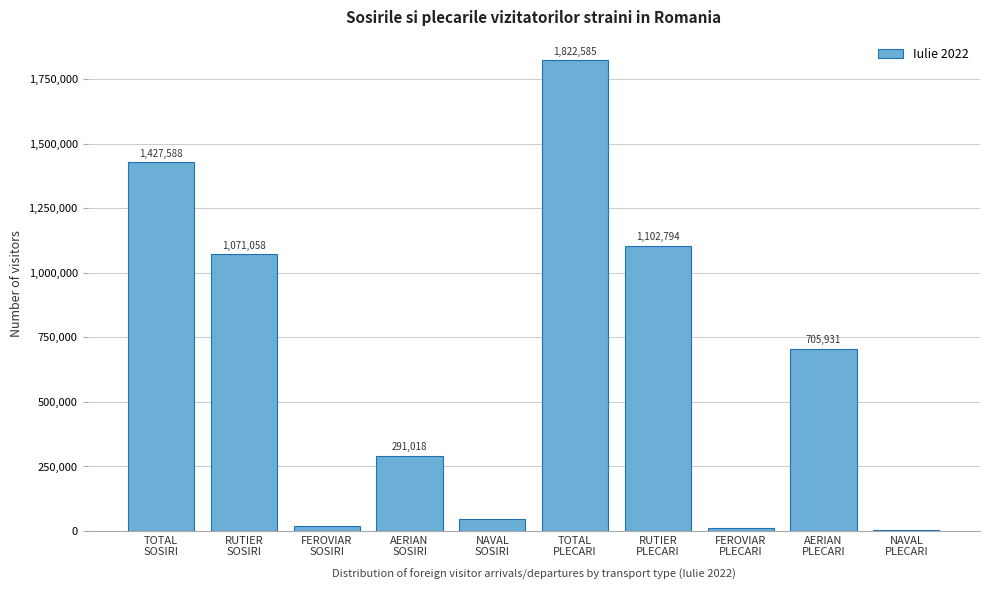

What is the sum of all values?

6500346